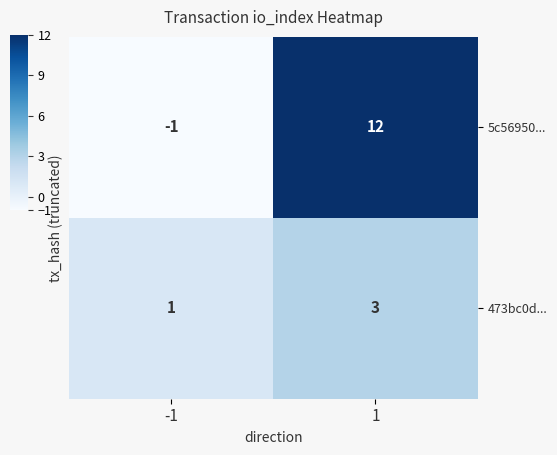

Which series has the largest total across all categories?

5c56950...